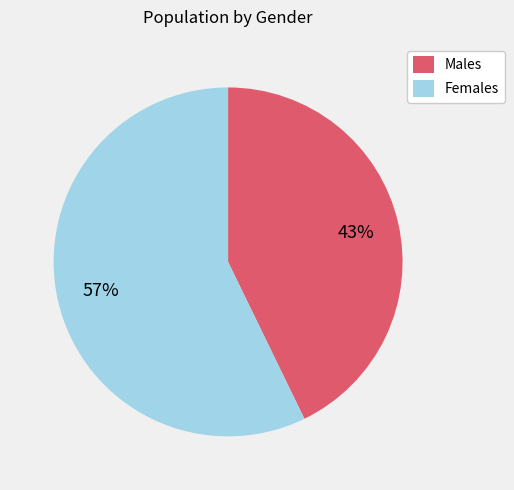

Is it true that Females is 57% of the pie?

True